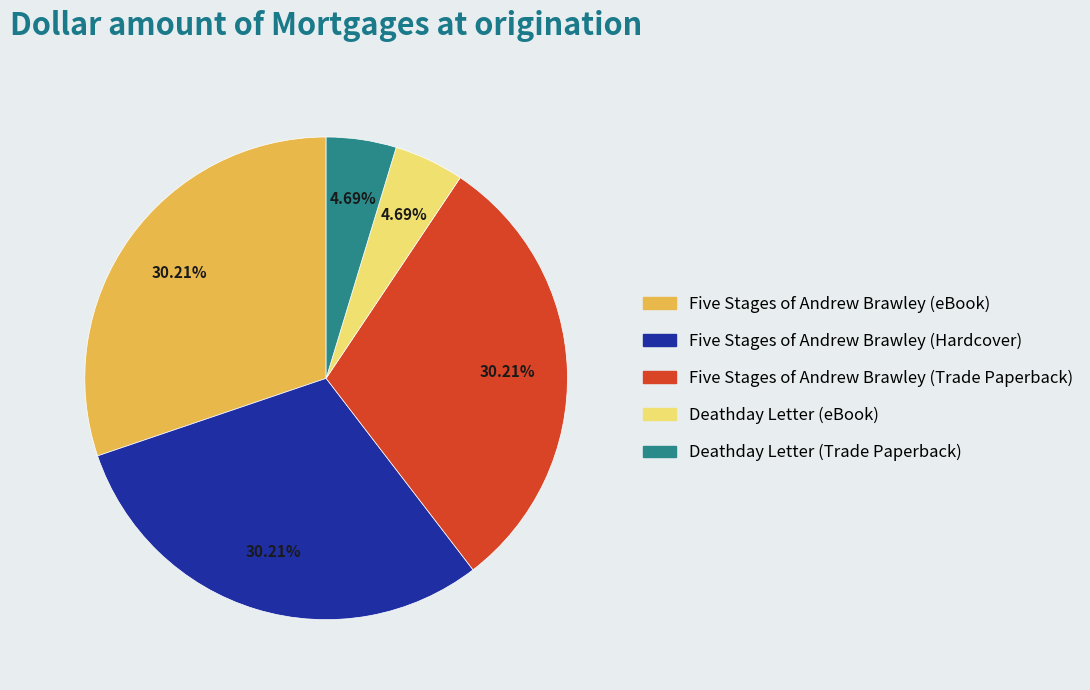

Between Five Stages of Andrew Brawley (Trade Paperback) and Deathday Letter (eBook), which is larger?

Five Stages of Andrew Brawley (Trade Paperback)